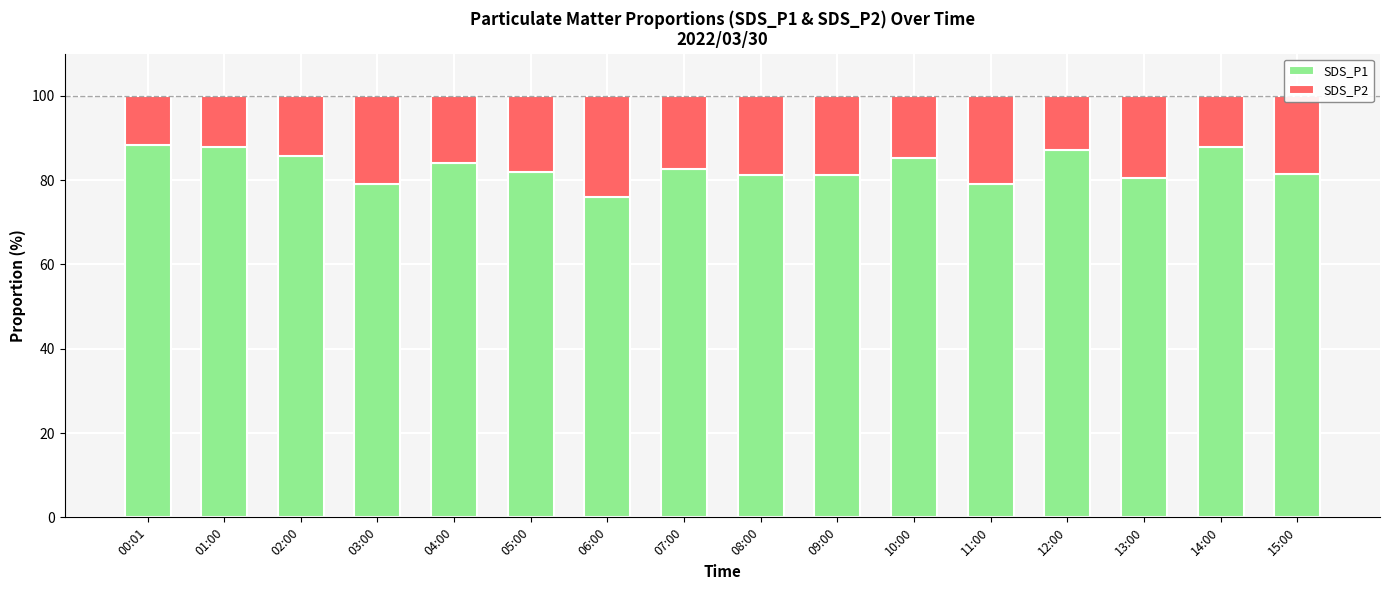

What is the total value across all series at 14:00?

100.0